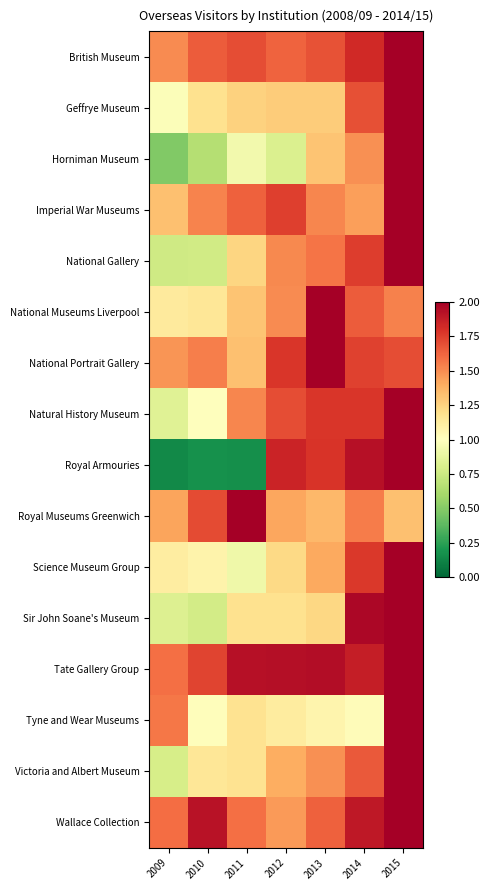

Reading right to left, transcribe all the data shown in this chart.

British Museum: 2015=2.0	2014=1.8	2013=1.7	2012=1.6	2011=1.7	2010=1.6	2009=1.5
Geffrye Museum: 2015=2.0	2014=1.7	2013=1.3	2012=1.3	2011=1.3	2010=1.2	2009=1.0
Horniman Museum: 2015=2.0	2014=1.5	2013=1.3	2012=0.8	2011=0.9	2010=0.7	2009=0.5
Imperial War Museums: 2015=2.0	2014=1.4	2013=1.5	2012=1.7	2011=1.6	2010=1.5	2009=1.3
National Gallery: 2015=2.0	2014=1.8	2013=1.6	2012=1.5	2011=1.2	2010=0.8	2009=0.8
National Museums Liverpool: 2015=1.5	2014=1.7	2013=2.0	2012=1.5	2011=1.3	2010=1.2	2009=1.1
National Portrait Gallery: 2015=1.7	2014=1.7	2013=2.0	2012=1.8	2011=1.3	2010=1.5	2009=1.5
Natural History Museum: 2015=2.0	2014=1.8	2013=1.8	2012=1.7	2011=1.5	2010=1.0	2009=0.8
Royal Armouries: 2015=2.0	2014=1.9	2013=1.8	2012=1.8	2011=0.2	2010=0.2	2009=0.1
Royal Museums Greenwich: 2015=1.3	2014=1.6	2013=1.4	2012=1.4	2011=2.0	2010=1.7	2009=1.4
Science Museum Group: 2015=2.0	2014=1.8	2013=1.4	2012=1.2	2011=0.9	2010=1.1	2009=1.1
Sir John Soane's Museum: 2015=2.0	2014=2.0	2013=1.2	2012=1.2	2011=1.2	2010=0.8	2009=0.8
Tate Gallery Group: 2015=2.0	2014=1.9	2013=1.9	2012=1.9	2011=1.9	2010=1.7	2009=1.6
Tyne and Wear Museums: 2015=2.0	2014=1.0	2013=1.1	2012=1.1	2011=1.2	2010=1.0	2009=1.6
Victoria and Albert Museum: 2015=2.0	2014=1.7	2013=1.5	2012=1.4	2011=1.2	2010=1.2	2009=0.8
Wallace Collection: 2015=2.0	2014=1.9	2013=1.6	2012=1.5	2011=1.6	2010=1.9	2009=1.6